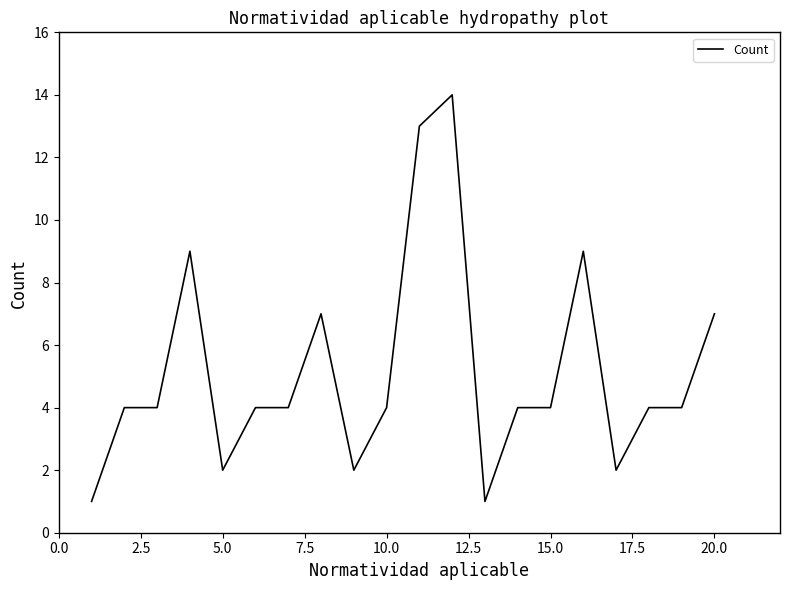

How many categories are shown in the chart?

20